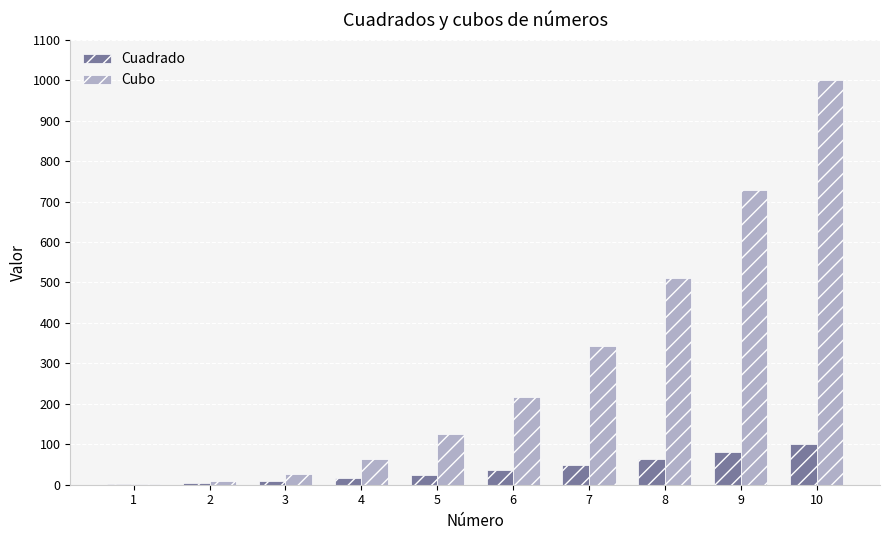

What is the sum of all Cuadrado values?

385